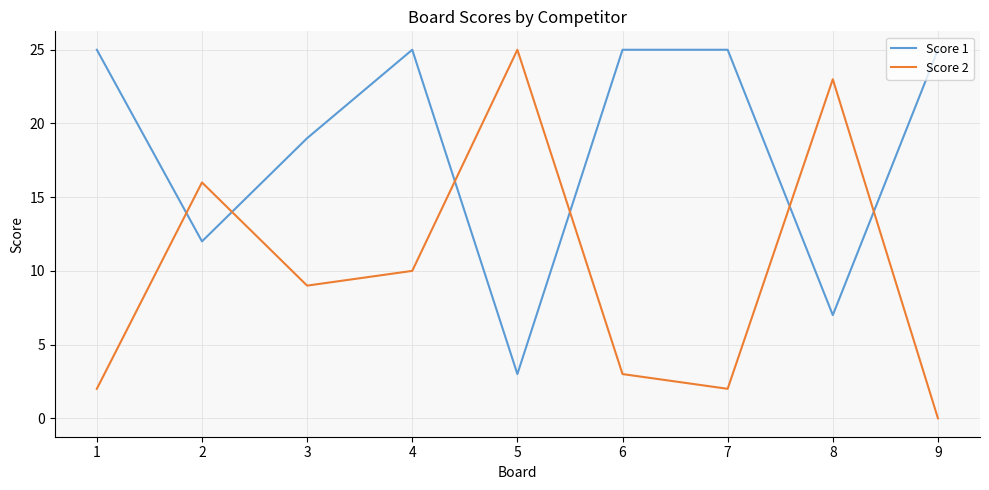

Which series has the largest total across all categories?

Score 1